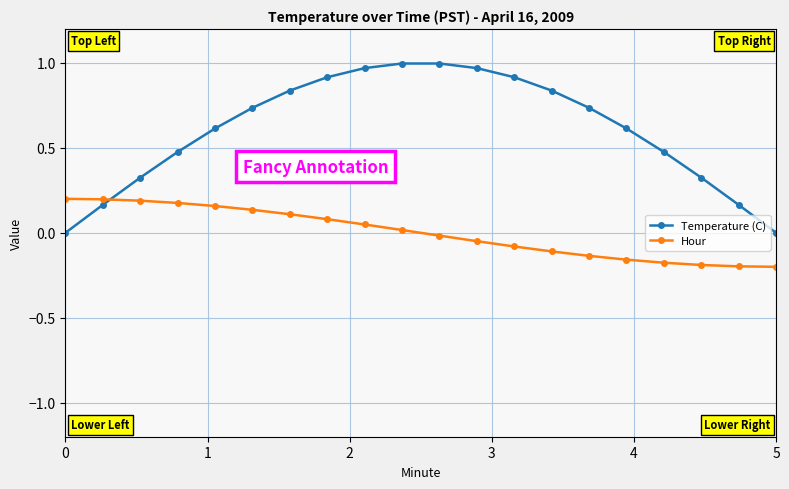

What is the difference between the maximum and second lowest values in the Hour series?

0.4